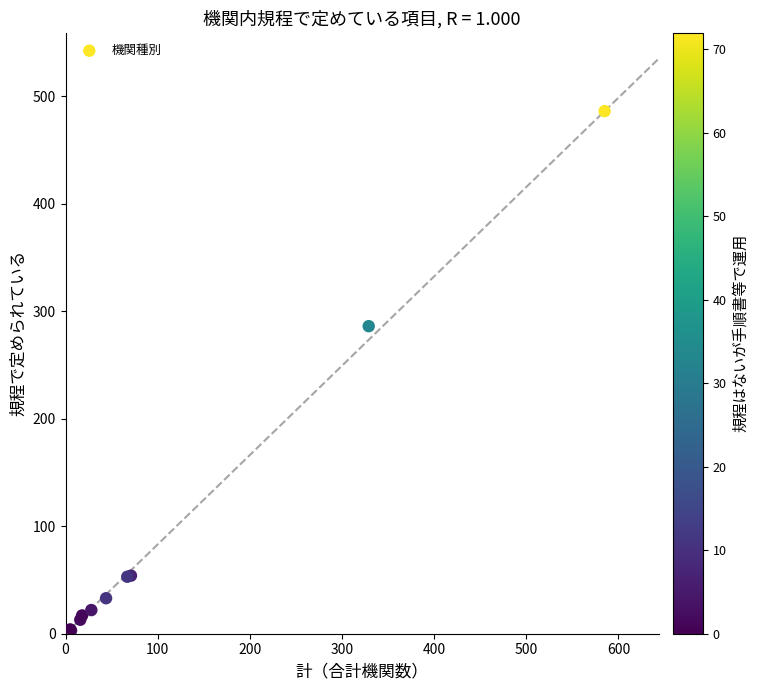

What Y value in the scatter plot is closest to 243?

286